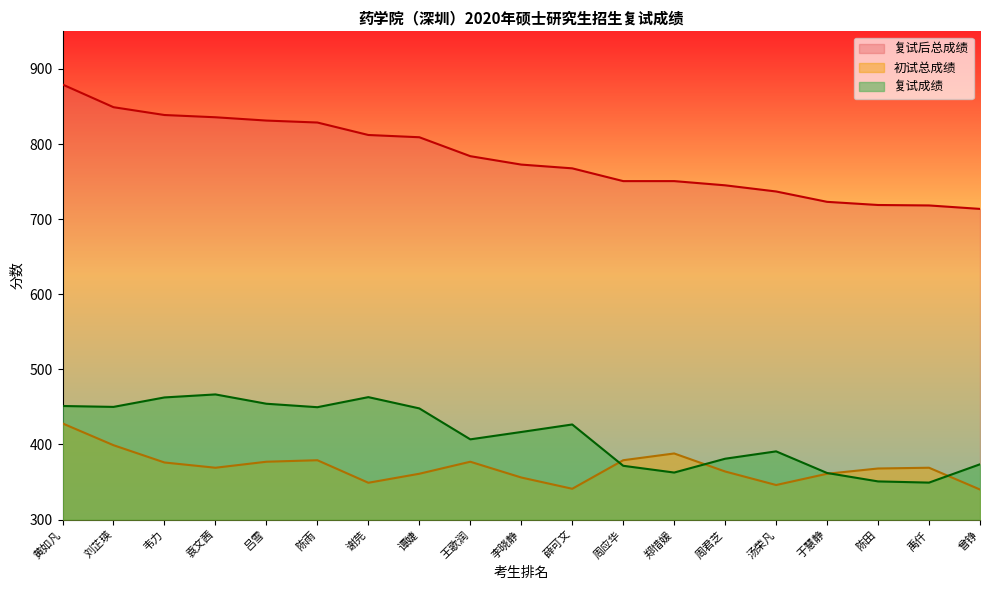

What is the value of the 复试成绩 point at the 16th from the left?

362.0